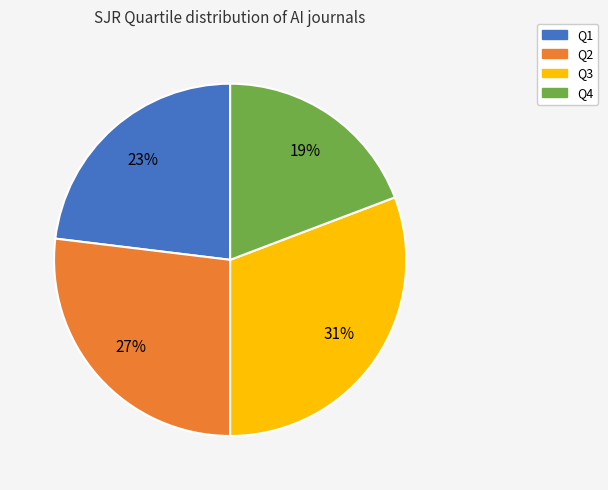

Is the sum of Q2 and Q4 greater than half?

No